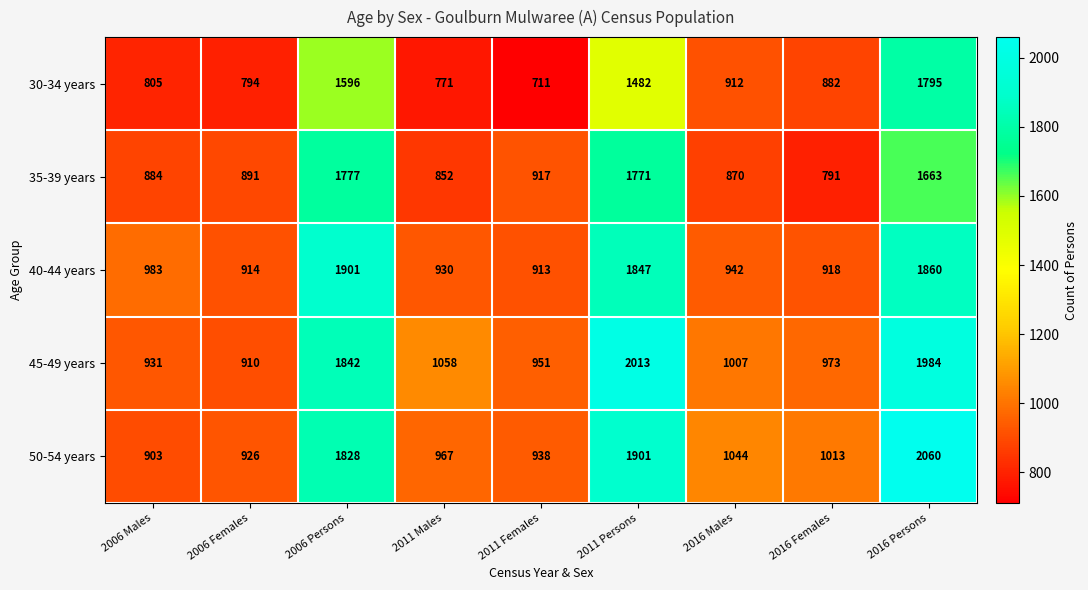

What is the sum of the 50-54 years values at 2011 Males and 2006 Males?

1870